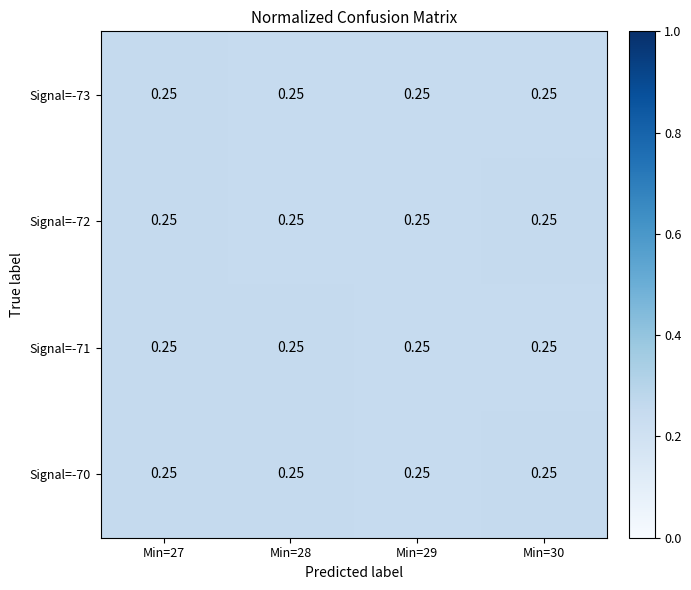

Reading left to right, extract all data points from this chart.

Signal=-73: Min=27=0.2	Min=28=0.2	Min=29=0.2	Min=30=0.2
Signal=-72: Min=27=0.2	Min=28=0.2	Min=29=0.2	Min=30=0.2
Signal=-71: Min=27=0.2	Min=28=0.2	Min=29=0.2	Min=30=0.2
Signal=-70: Min=27=0.2	Min=28=0.2	Min=29=0.2	Min=30=0.2